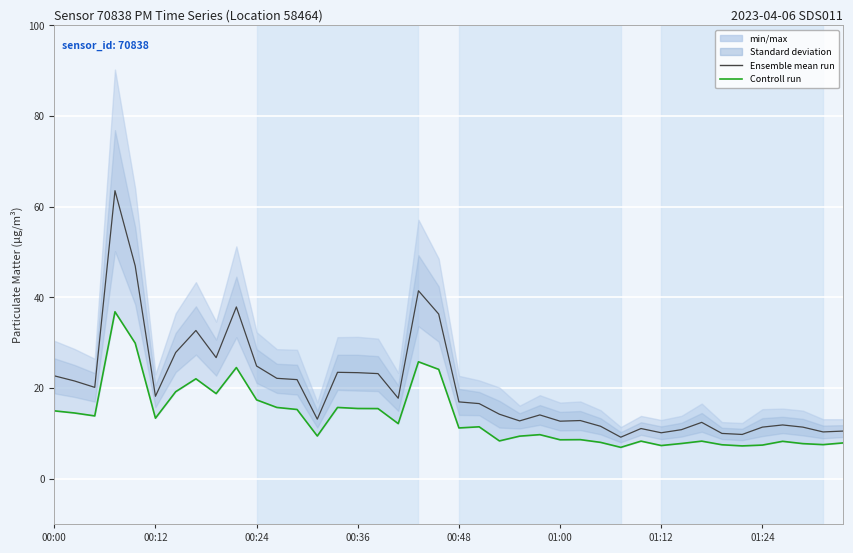

What is the label of the 16th point from the right?

24